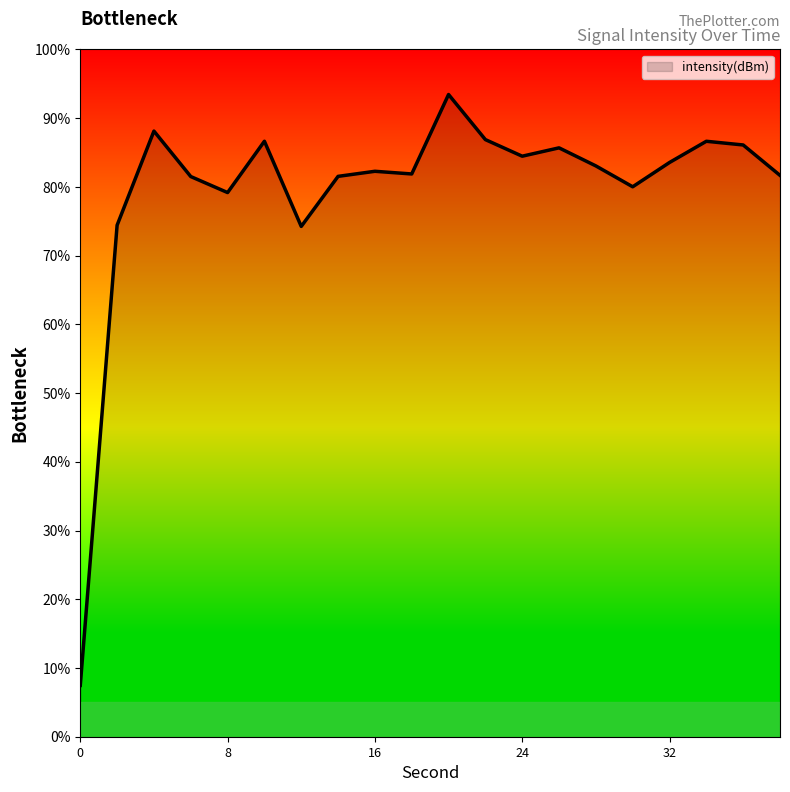

What is the maximum value shown in the chart?

93.4